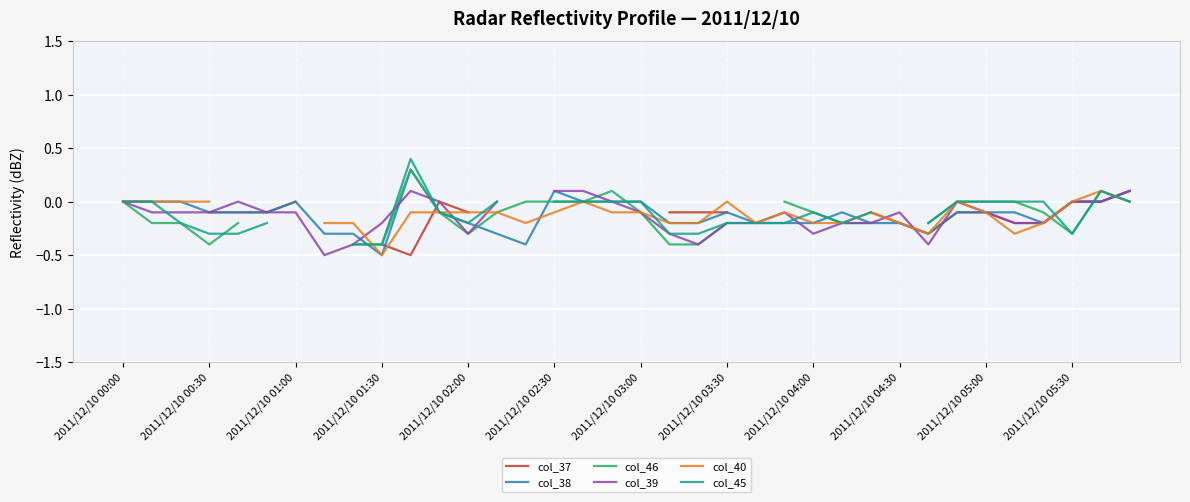

How many col_45 values are between 0 and 1?

14